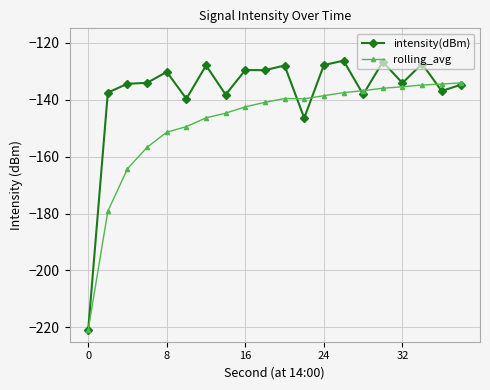

Which series has the largest total across all categories?

intensity(dBm)